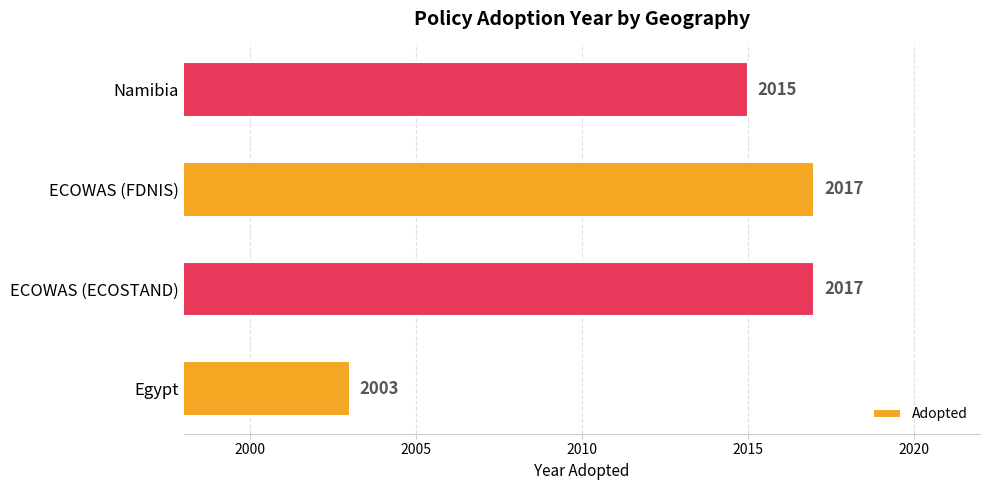

True or false: the data shows 665 at ECOWAS (ECOSTAND).

False